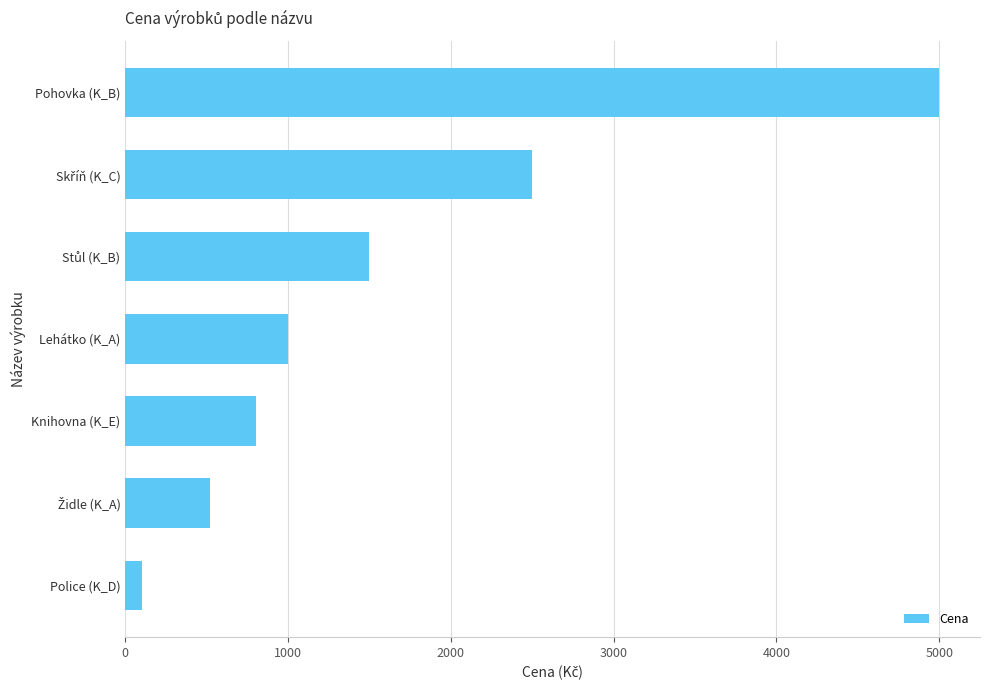

Which has a higher value, Lehátko (K_A) or Knihovna (K_E)?

Lehátko (K_A)